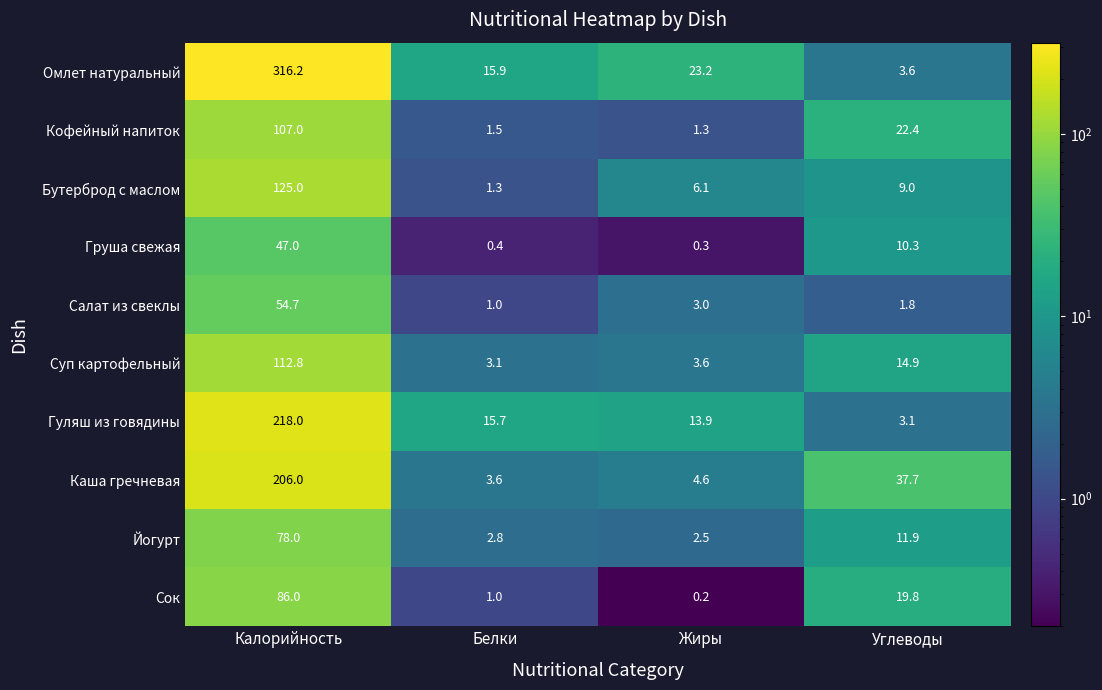

Rank the series by their maximum value, from lowest to highest.

Груша свежая, Салат из свеклы, Йогурт, Сок, Кофейный напиток, Суп картофельный, Бутерброд с маслом, Каша гречневая, Гуляш из говядины, Омлет натуральный